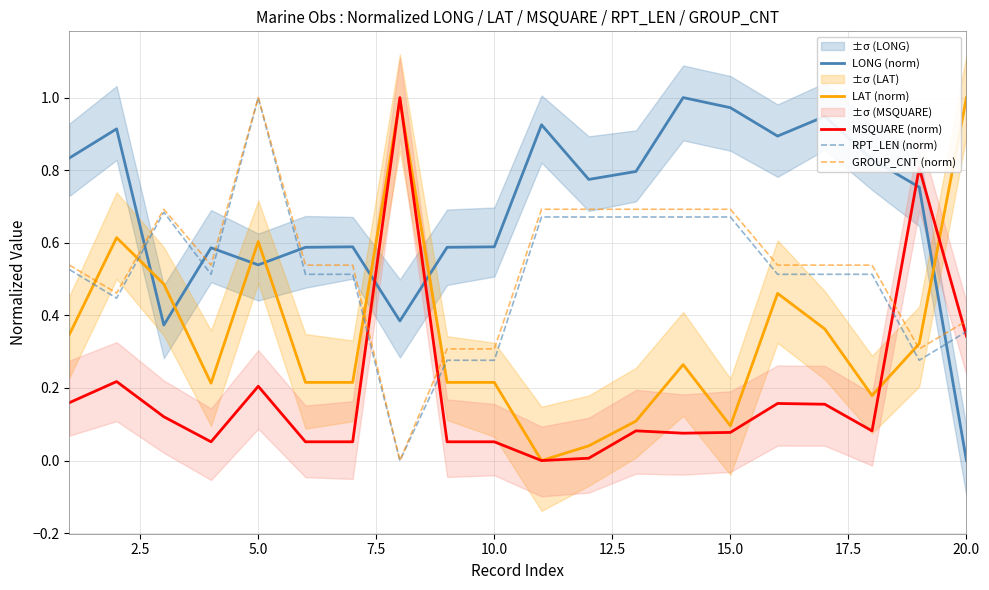

What is the average value of the GROUP_CNT (norm) series?

0.5